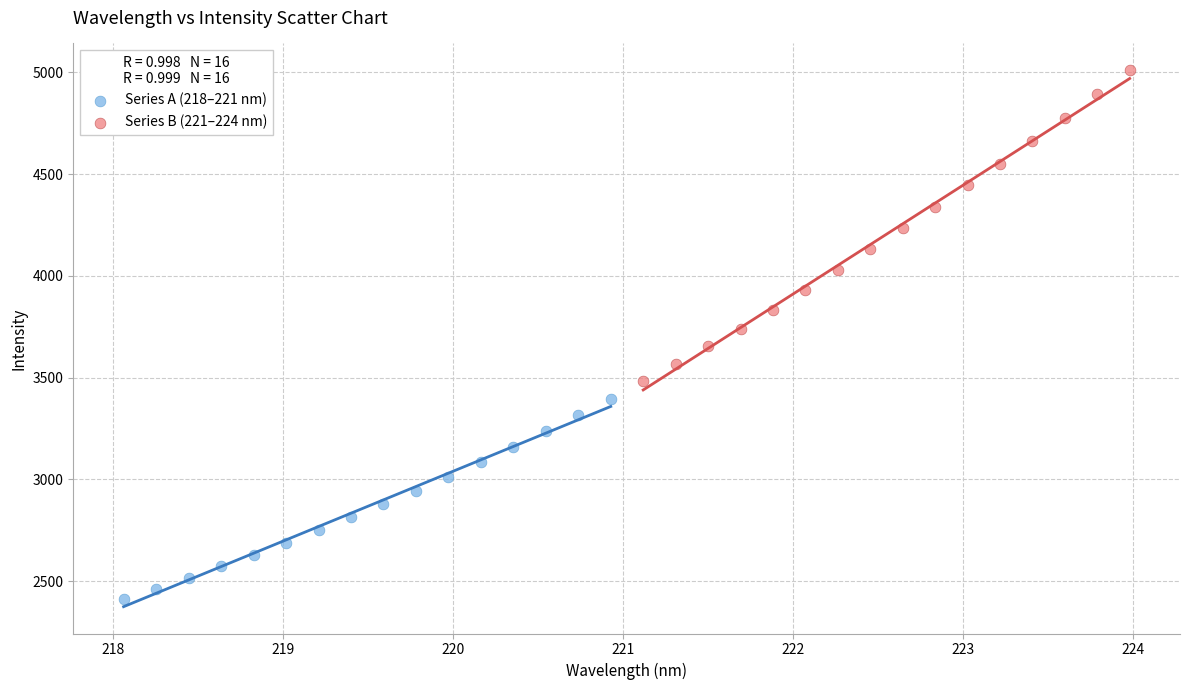

Which series contains the highest Y value?

Series B (221–224 nm)